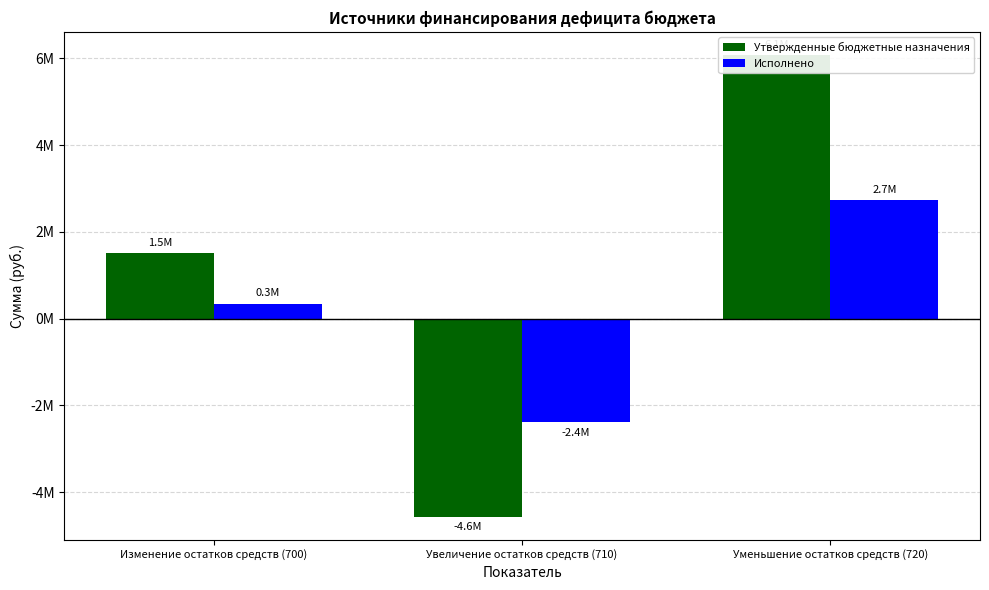

What is the spread (max minus min) of values at Изменение остатков средств (700)?

1165723.9